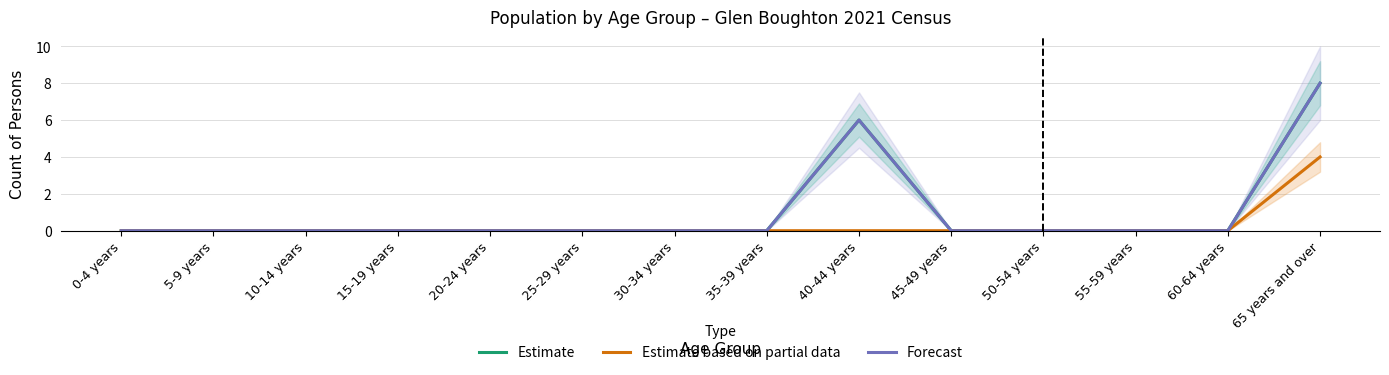

Reading left to right, what are all the values shown in this chart?

Estimate: 0	0	0	0	0	0	0	0	6	0	0	0	0	8
Estimate based on partial data: 0	0	0	0	0	0	0	0	0	0	0	0	0	4
Forecast: 0	0	0	0	0	0	0	0	6	0	0	0	0	8